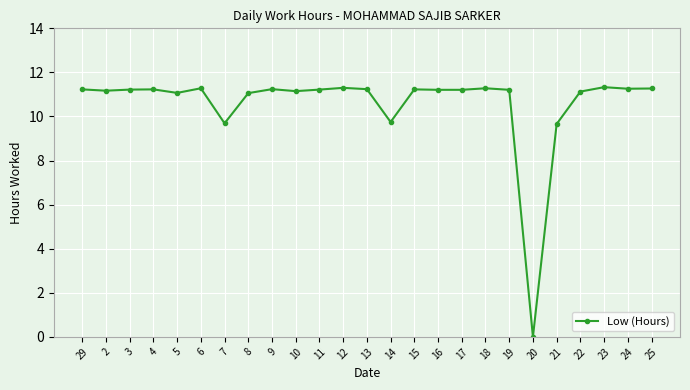

Which has a higher value, 17 or 5?

17